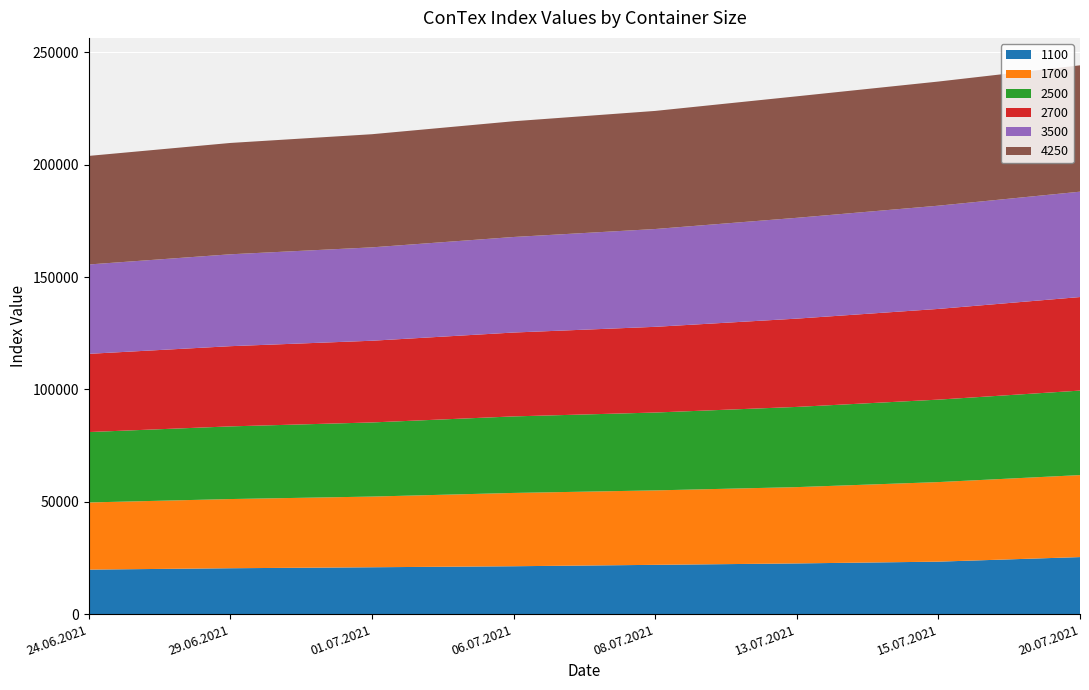

Reading left to right, extract all data points from this chart.

1100: 19779	20388	20825	21279	21904	22532	23321	25354
1700: 29888	30796	31463	32629	33133	33964	35413	36496
2500: 31336	32345	32995	34064	34659	35700	36705	37609
2700: 34814	35700	36368	37332	38145	39295	40373	41636
3500: 39775	40898	41563	42523	43535	44872	45950	46900
4250: 48325	49555	50360	51515	52565	54078	55255	56240